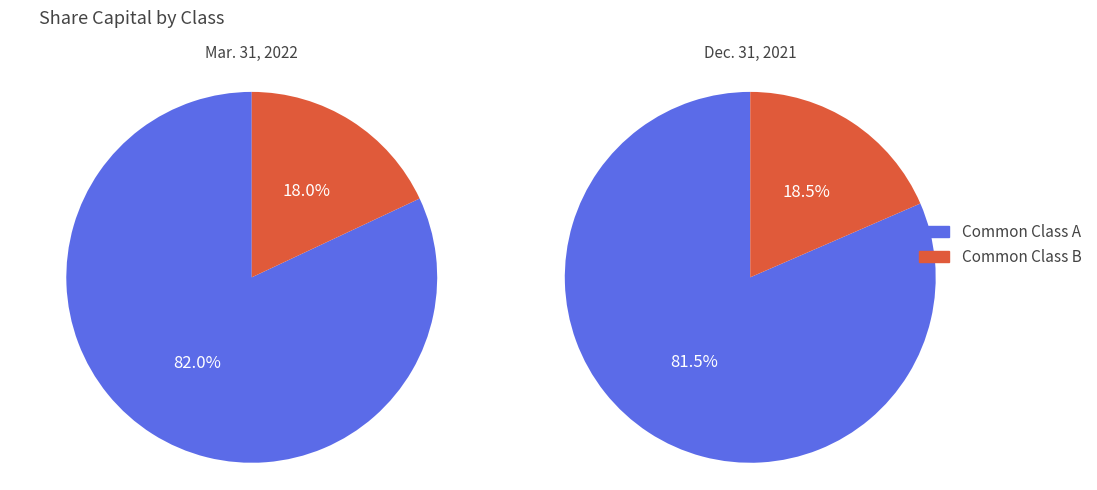

Count the number of slices in the pie.

2